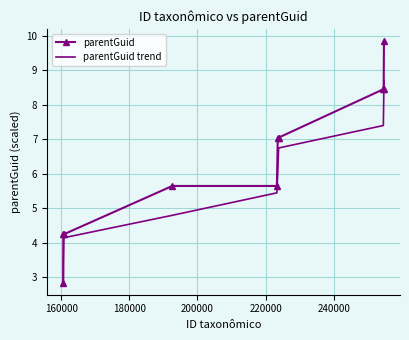

List the series in order of their overall mean, highest first.

parentGuid, parentGuid trend